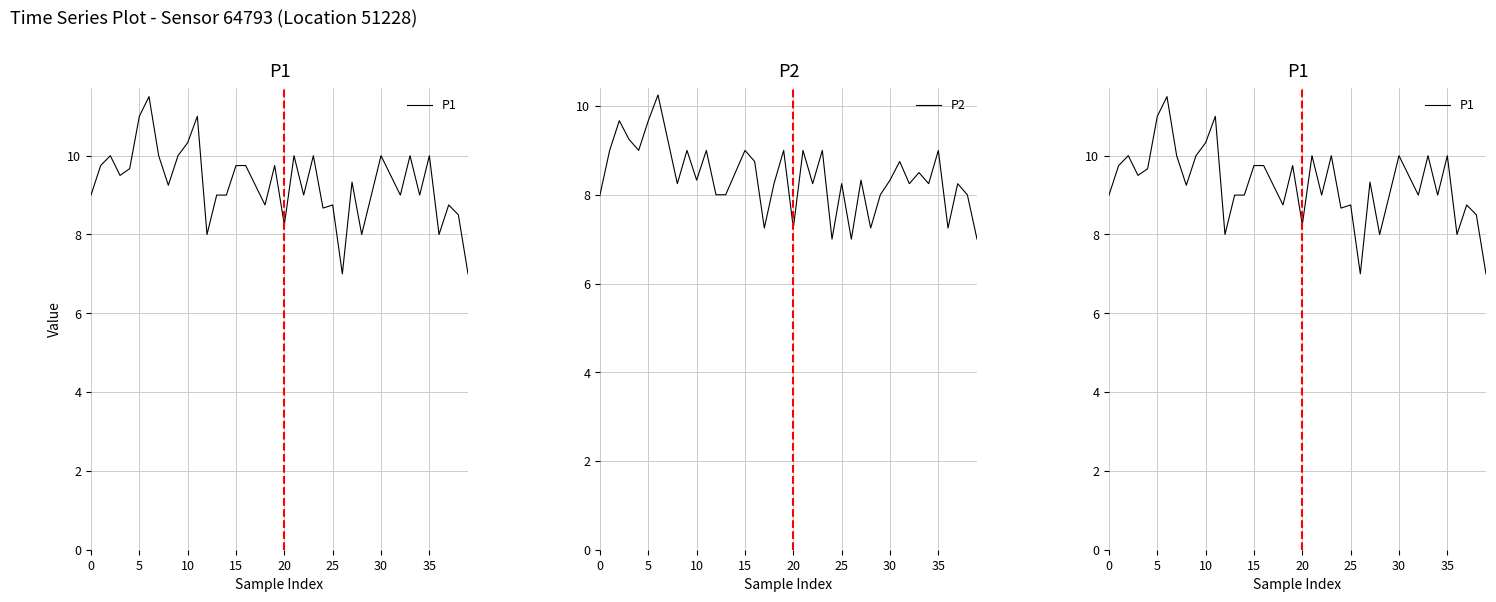

True or false: P1 and P2 cross at least once.

False